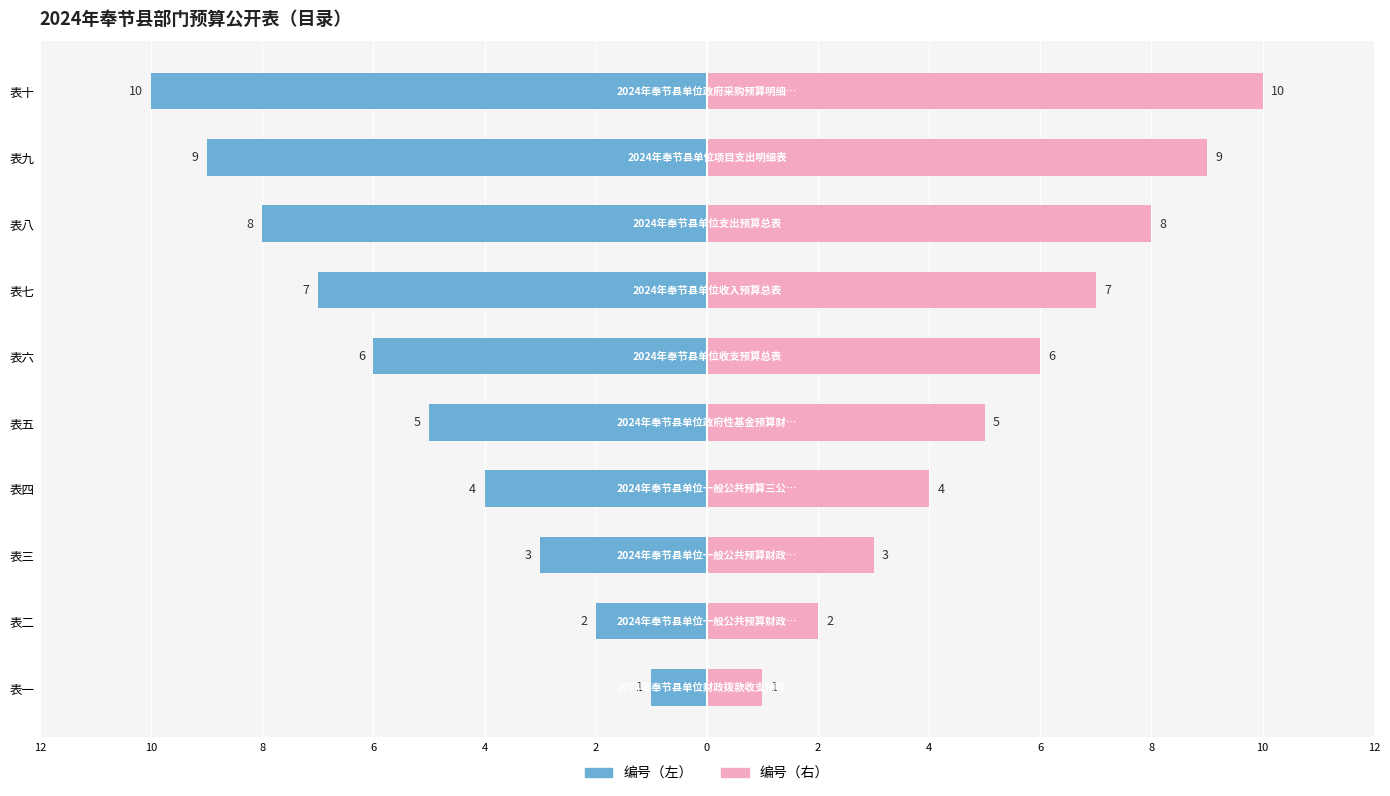

Are the bars grouped side by side (vs. stacked)?

Yes